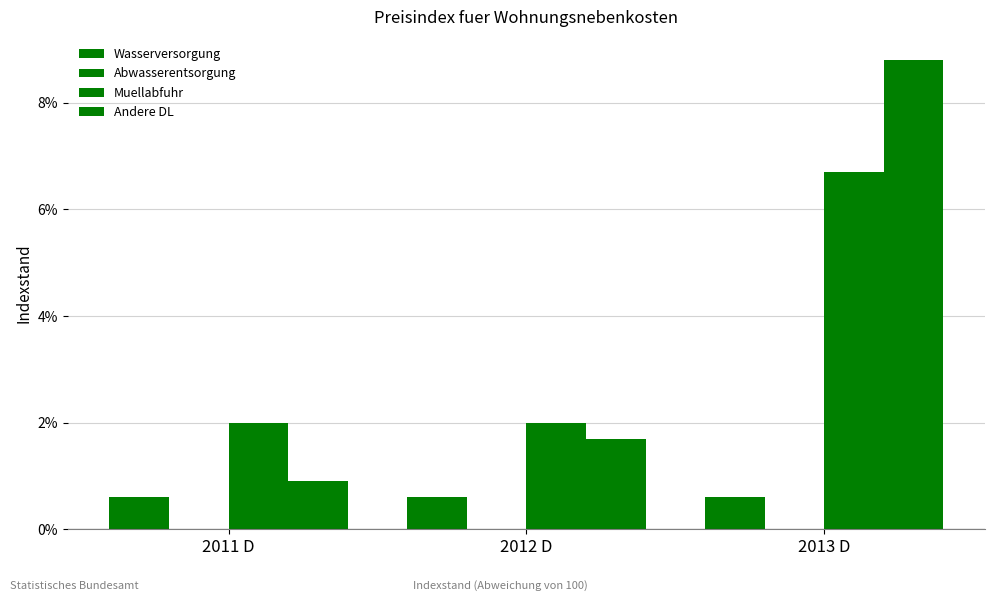

How many groups of bars are there?

3